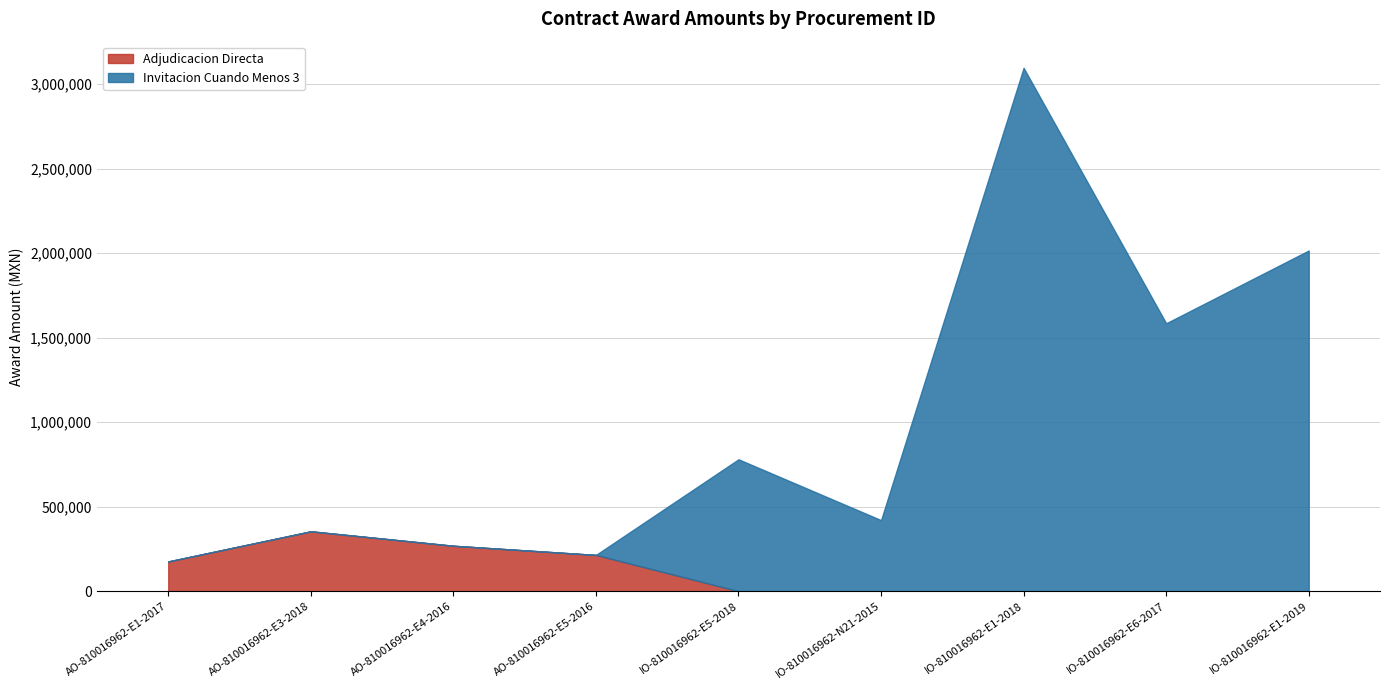

Reading left to right, list all the values displayed in this chart.

Adjudicacion Directa: 175947.4	354127.6	268656.3	214400.0	0.0	0.0	0.0	0.0	0.0
Invitacion Cuando Menos 3: 0.0	0.0	0.0	0.0	780167.2	420315.0	3095710.3	1584677.0	2015205.2